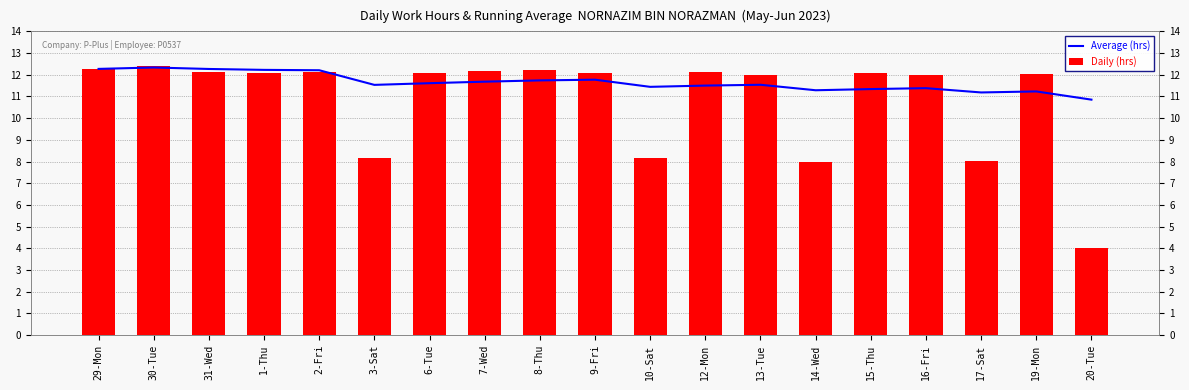

Reading left to right, transcribe all the data shown in this chart.

Average (hrs): 29-Mon=12.3	30-Tue=12.3	31-Wed=12.3	1-Thu=12.2	2-Fri=12.2	3-Sat=11.5	6-Tue=11.6	7-Wed=11.7	8-Thu=11.7	9-Fri=11.8	10-Sat=11.4	12-Mon=11.5	13-Tue=11.5	14-Wed=11.3	15-Thu=11.3	16-Fri=11.4	17-Sat=11.2	19-Mon=11.2	20-Tue=10.9
Daily (hrs): 29-Mon=12.3	30-Tue=12.4	31-Wed=12.1	1-Thu=12.1	2-Fri=12.1	3-Sat=8.2	6-Tue=12.1	7-Wed=12.2	8-Thu=12.2	9-Fri=12.1	10-Sat=8.2	12-Mon=12.1	13-Tue=12.0	14-Wed=8.0	15-Thu=12.1	16-Fri=12.0	17-Sat=8.0	19-Mon=12.0	20-Tue=4.0